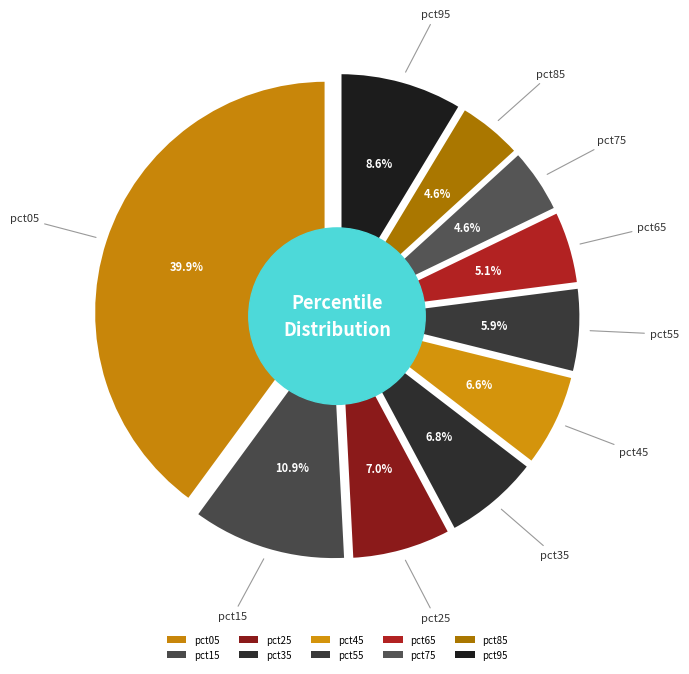

What is the smallest slice in the pie chart?

pct85